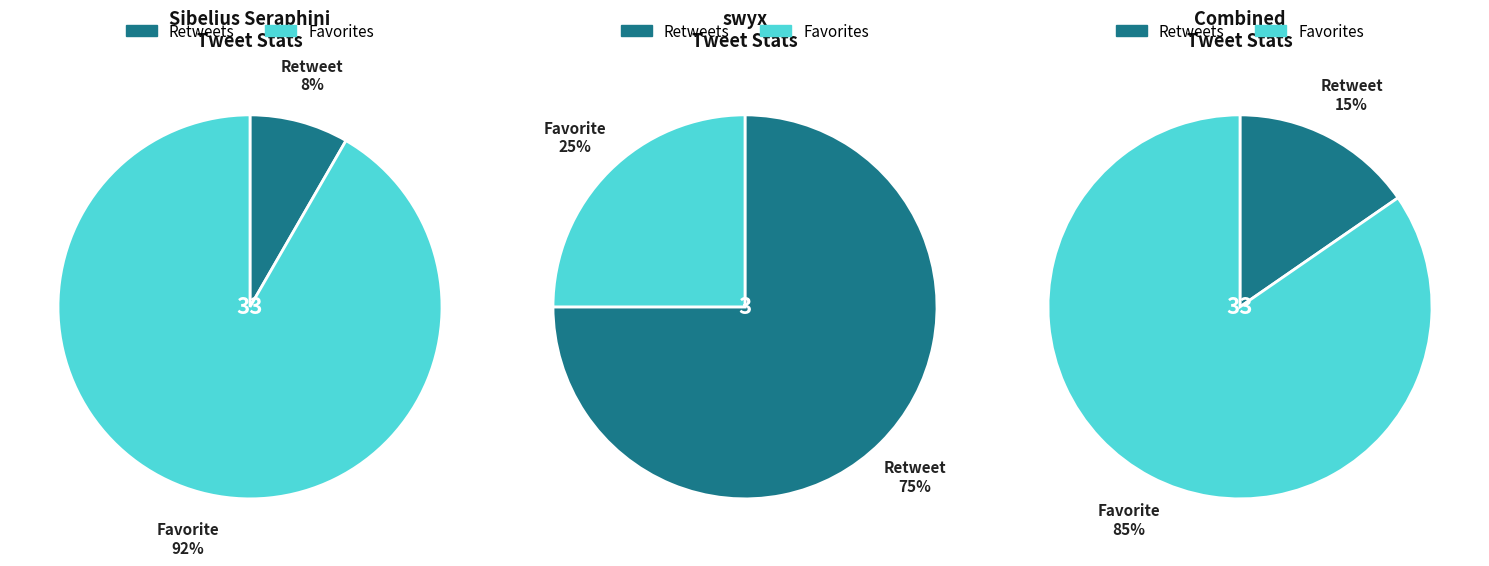

What percentage do Sibelius Seraphini and swyx together represent?

100.0%